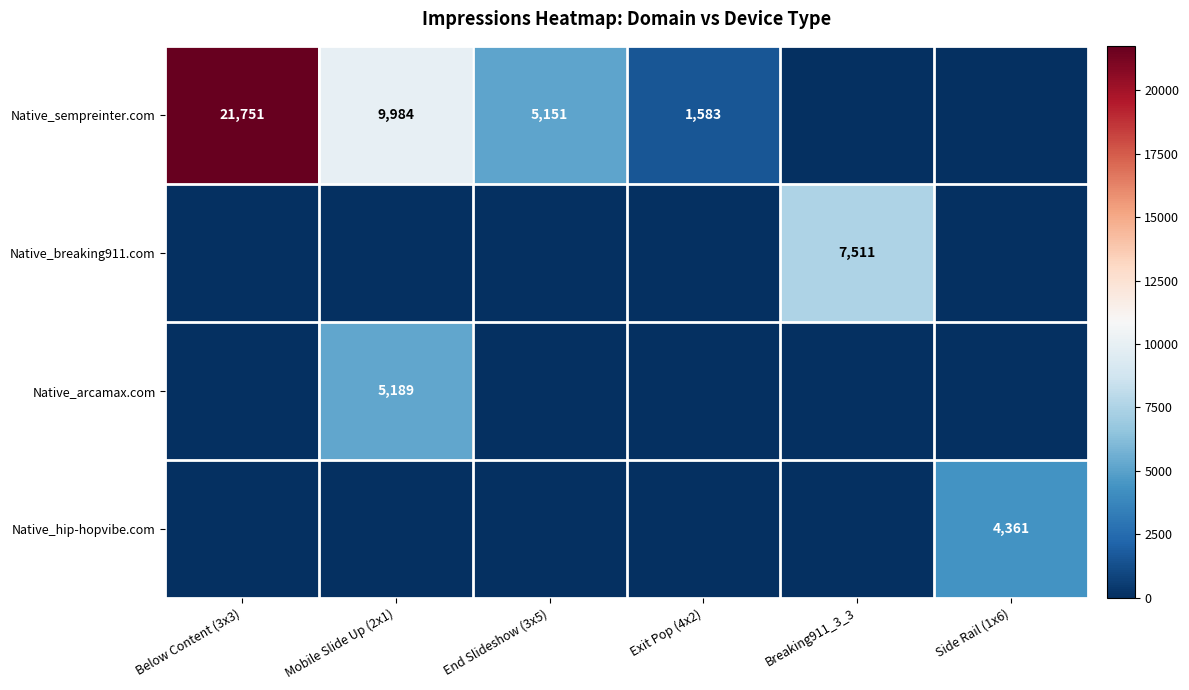

The Native_breaking911.com series shows 7511 at Breaking911_3_3. True or false?

True